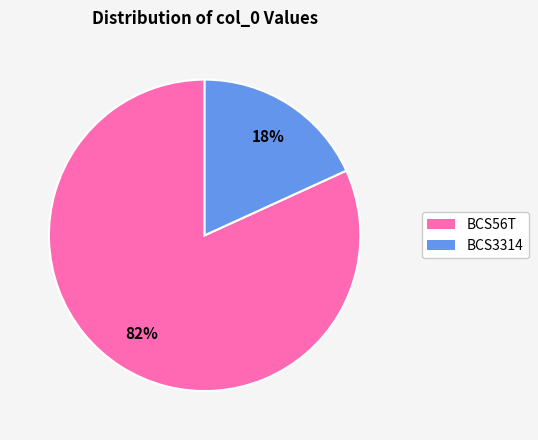

Combined, do BCS3314 and BCS56T account for over 50%?

Yes